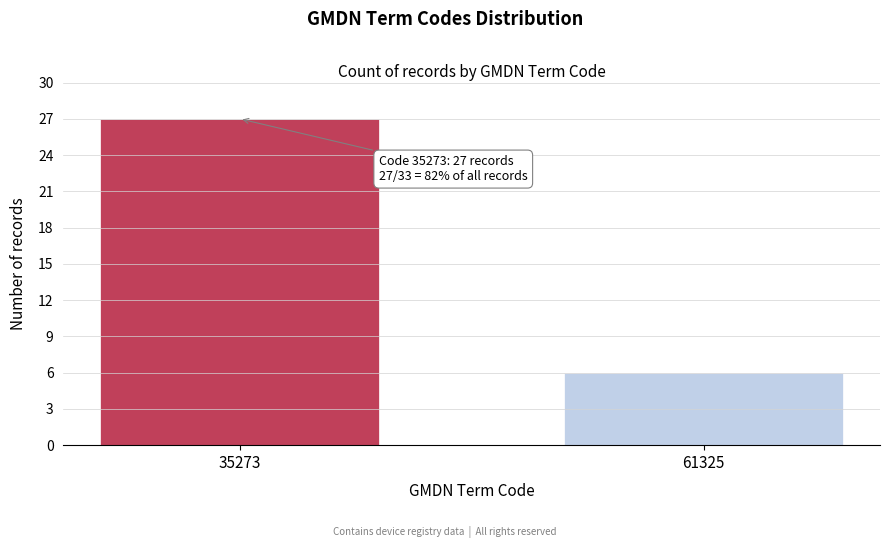

Reading right to left, list all the values displayed in this chart.

6	27